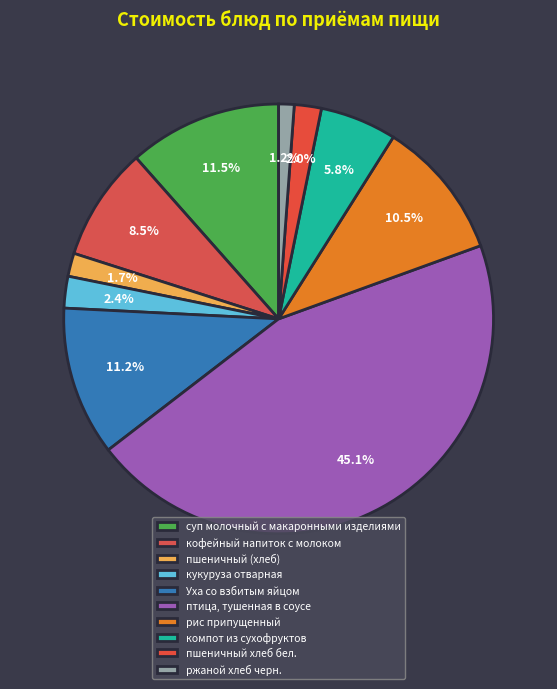

What percentage do пшеничный хлеб бел. and ржаной хлеб черн. together represent?

3.2%